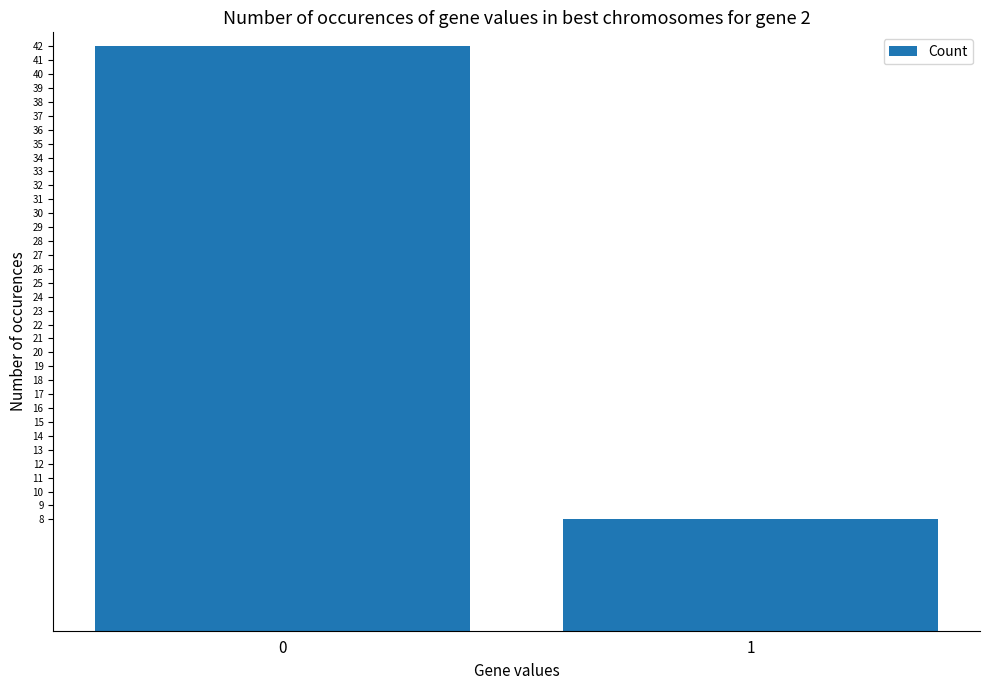

How many series are shown in this chart?

1